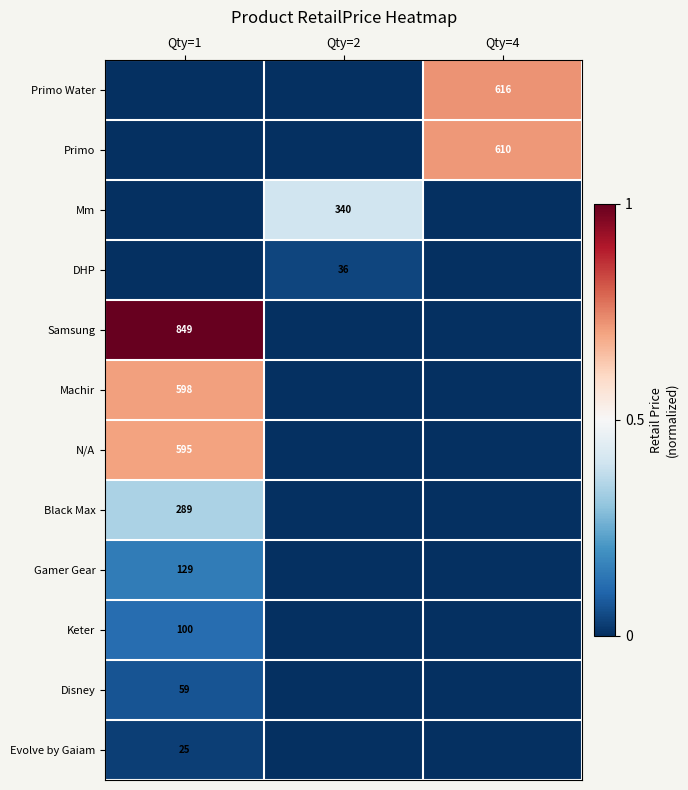

List the series in order of their peak value, lowest first.

Evolve by Gaiam, DHP, Disney, Keter, Gamer Gear, Black Max, Mm, N/A, Machir, Primo, Primo Water, Samsung